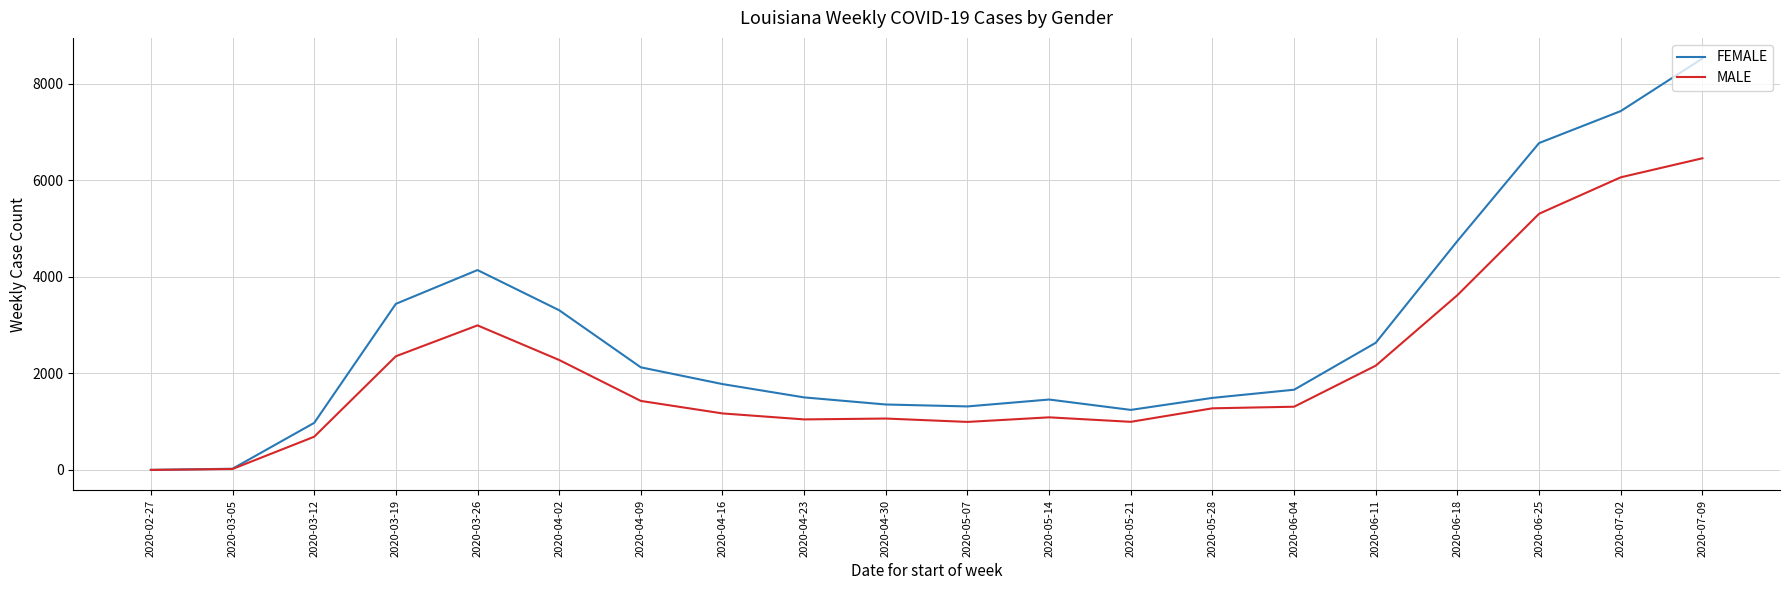

List the series in order of their peak value, lowest first.

MALE, FEMALE